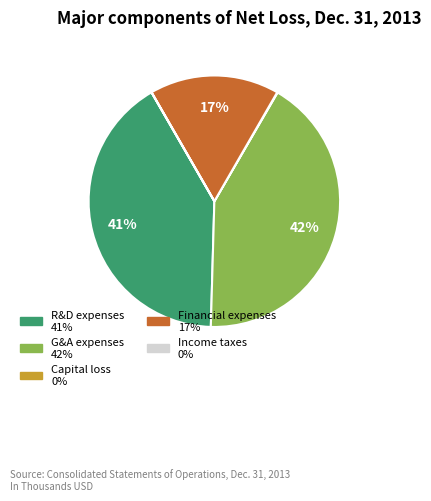

To the nearest percent, what is the average slice percentage?

20%